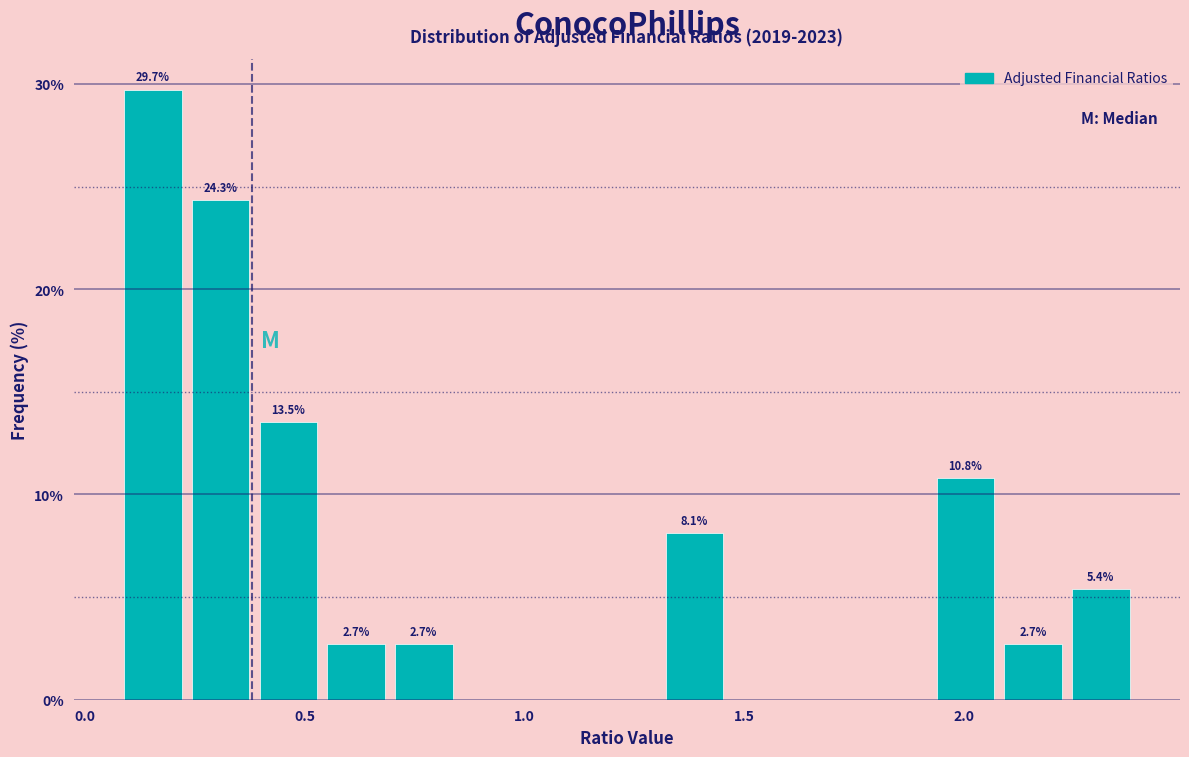

Read against the x-axis, roughly where is the centre of the tallest bar?

0.15